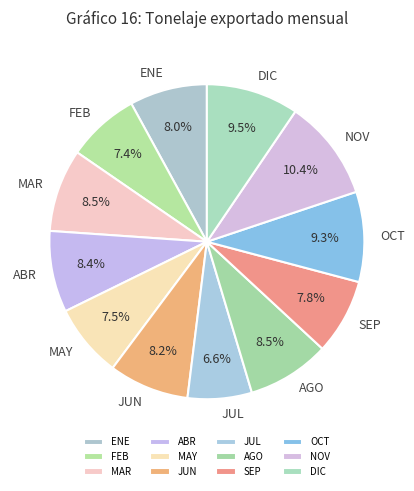

Approximately how many times larger is the value at OCT compared to JUL?

1.4